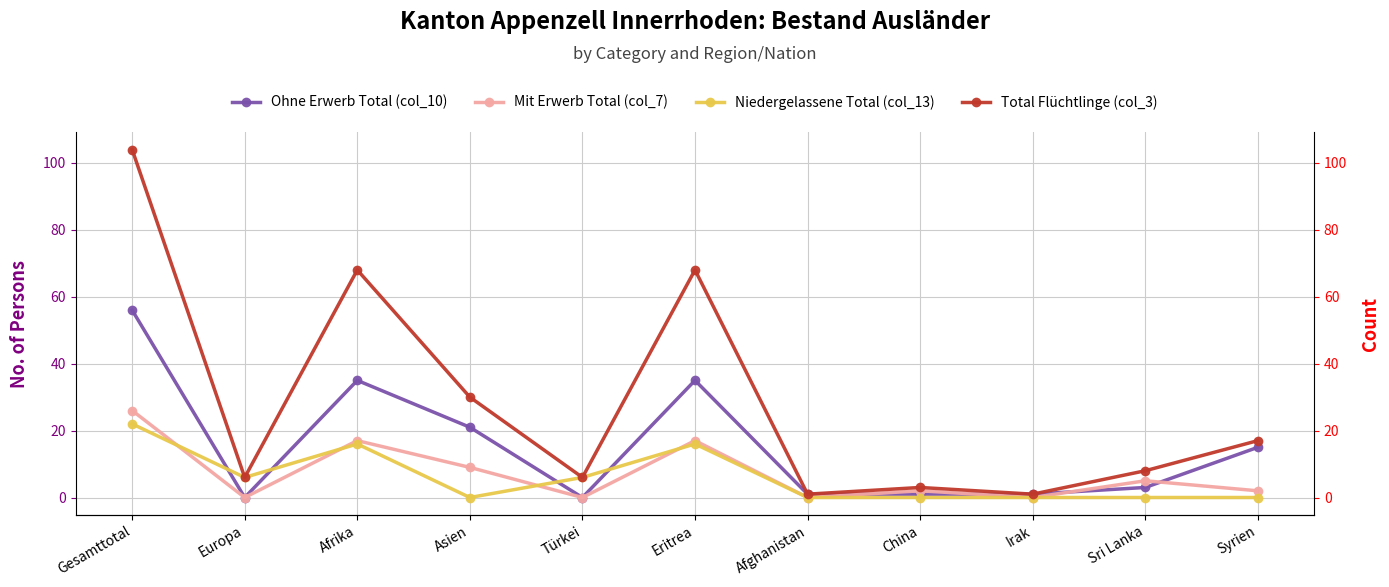

How many data points in Mit Erwerb Total (col_7) are above 2?

5